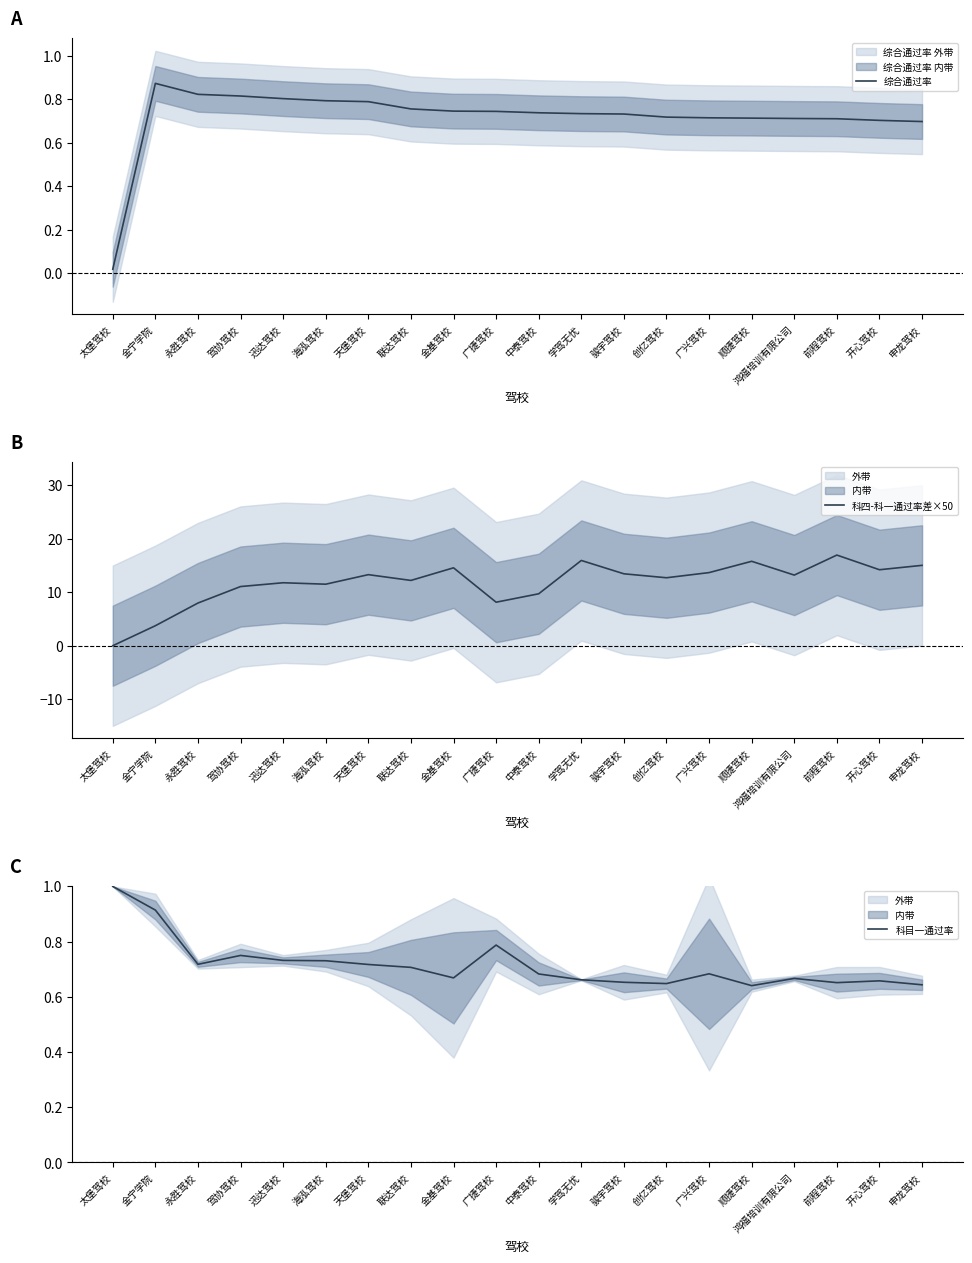

What is the spread (max minus min) of values at 顺捷驾校?

15.2